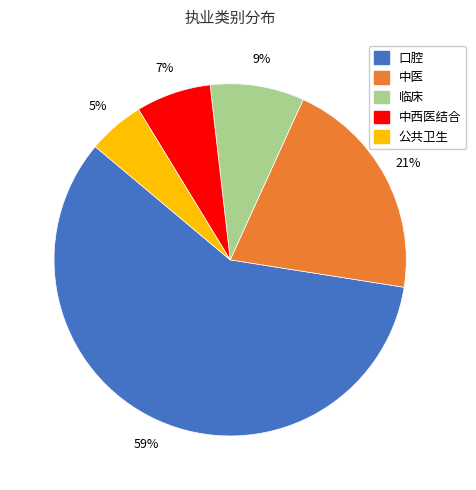

Rank the categories by value from lowest to highest.

公共卫生, 中西医结合, 临床, 中医, 口腔